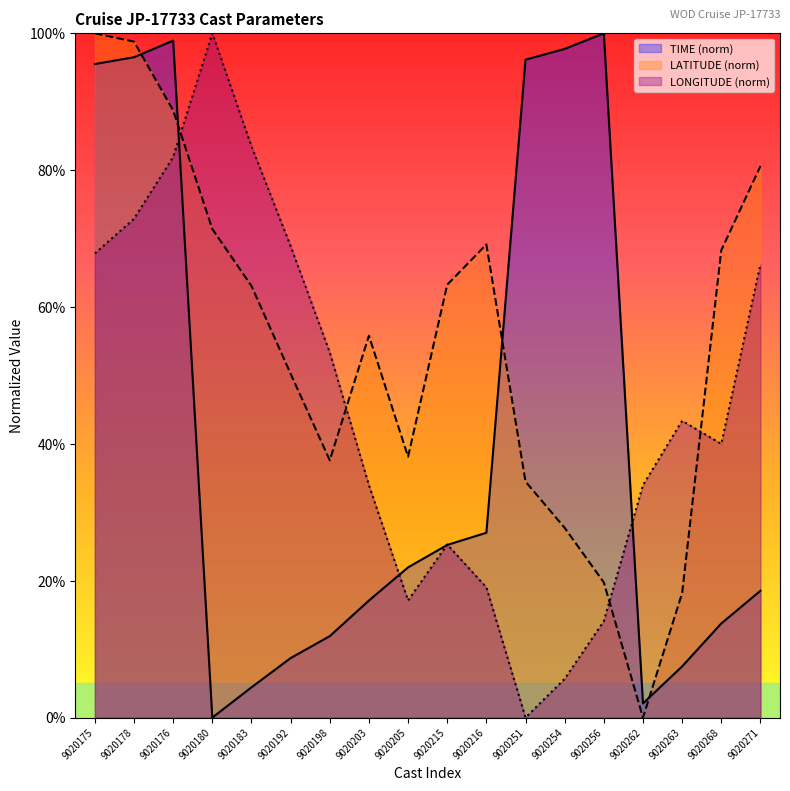

What value does the TIME series have at 9020262?

2.1